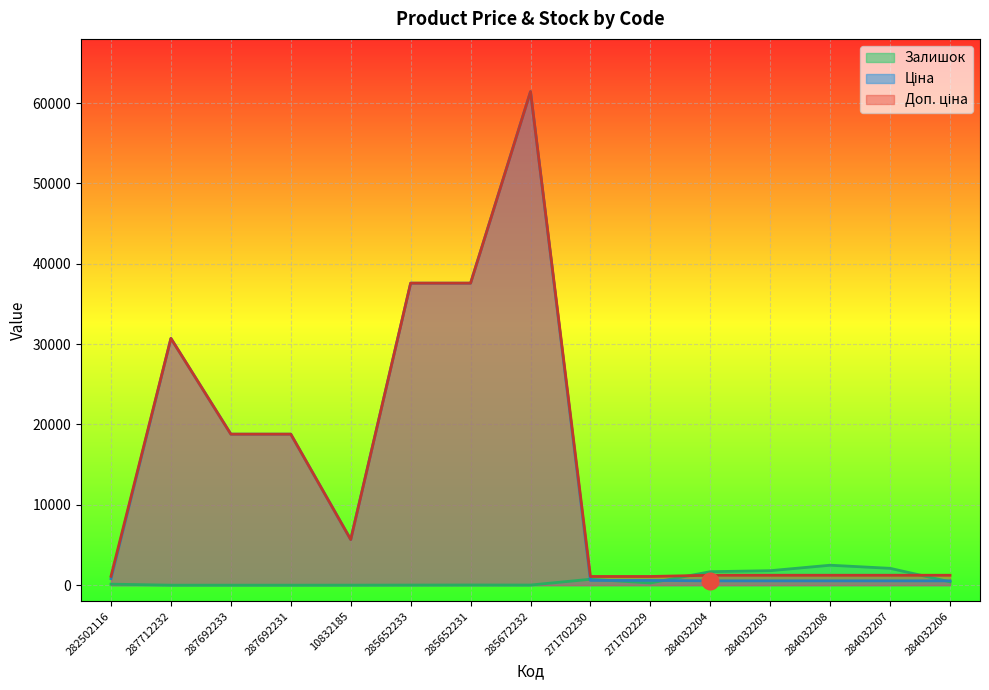

What is the total value across all series at 284032207?

3870.4